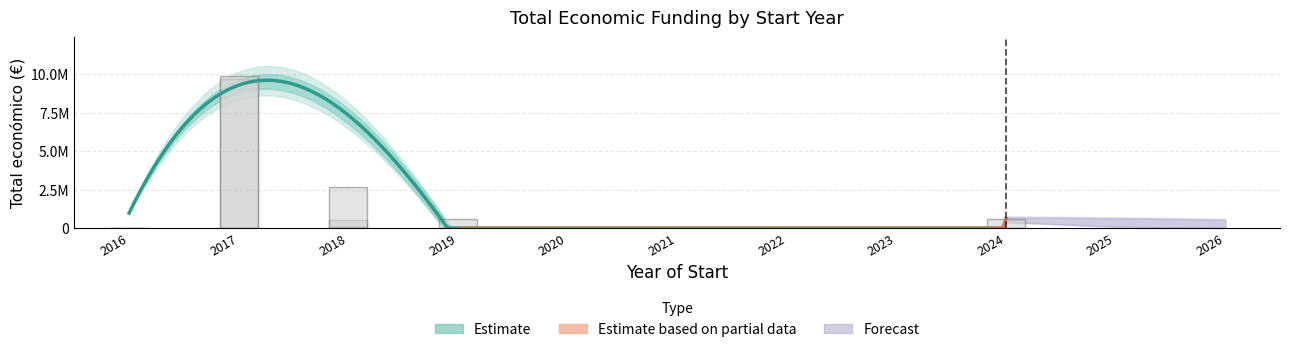

What is the label of the 12th bar from the right?

2018